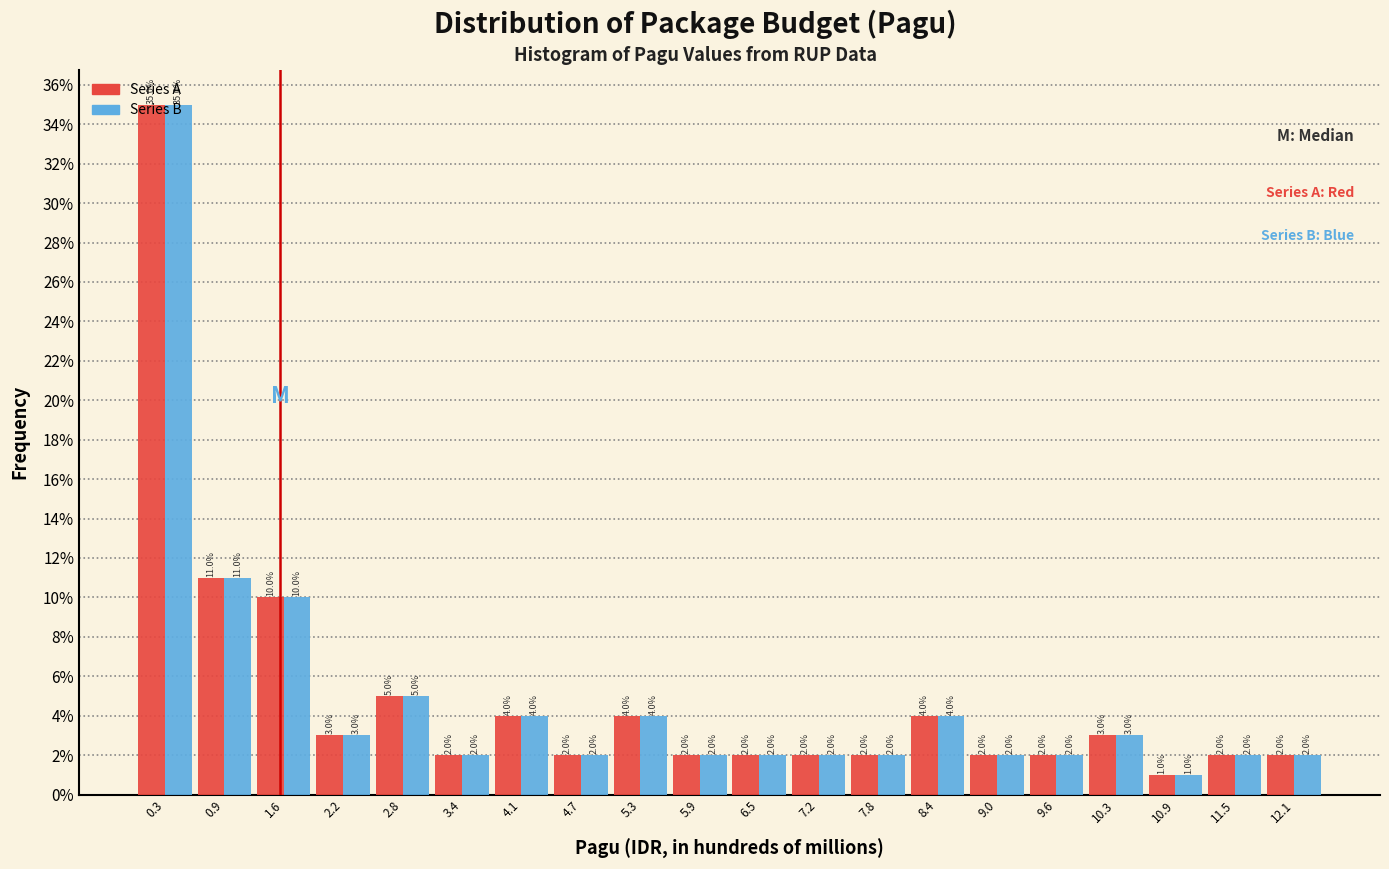

Reading left to right, transcribe this chart: for each range on the x-axis, give the height of each series' bar. The bar edges are not printed on the chart, so give them approximately, as read against the axis.

0.0 to 0.6: Series A=35.0	Series B=35.0
0.6 to 1.3: Series A=11.0	Series B=11.0
1.3 to 1.9: Series A=10.0	Series B=10.0
1.9 to 2.5: Series A=3.0	Series B=3.0
2.5 to 3.1: Series A=5.0	Series B=5.0
3.1 to 3.7: Series A=2.0	Series B=2.0
3.7 to 4.4: Series A=4.0	Series B=4.0
4.4 to 5.0: Series A=2.0	Series B=2.0
5.0 to 5.6: Series A=4.0	Series B=4.0
5.6 to 6.2: Series A=2.0	Series B=2.0
6.2 to 6.9: Series A=2.0	Series B=2.0
6.9 to 7.5: Series A=2.0	Series B=2.0
7.5 to 8.1: Series A=2.0	Series B=2.0
8.1 to 8.7: Series A=4.0	Series B=4.0
8.7 to 9.3: Series A=2.0	Series B=2.0
9.3 to 10.0: Series A=2.0	Series B=2.0
10.0 to 10.6: Series A=3.0	Series B=3.0
10.6 to 11.2: Series A=1.0	Series B=1.0
11.2 to 11.8: Series A=2.0	Series B=2.0
11.8 to 12.4: Series A=2.0	Series B=2.0